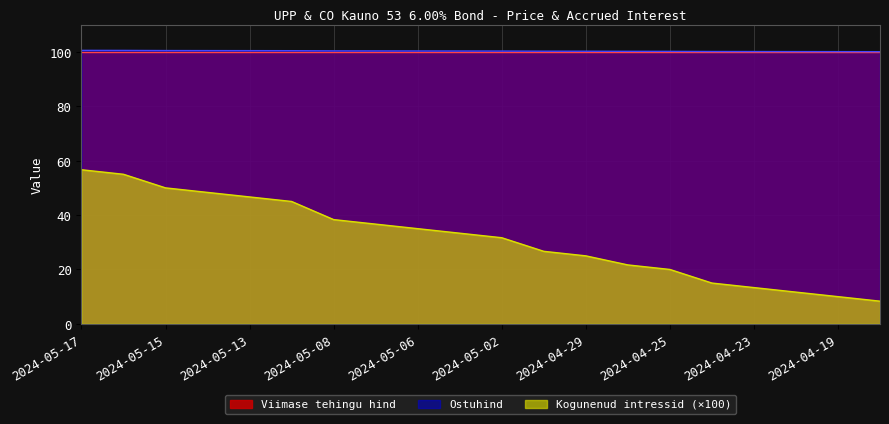

What is the greatest value displayed?

100.6